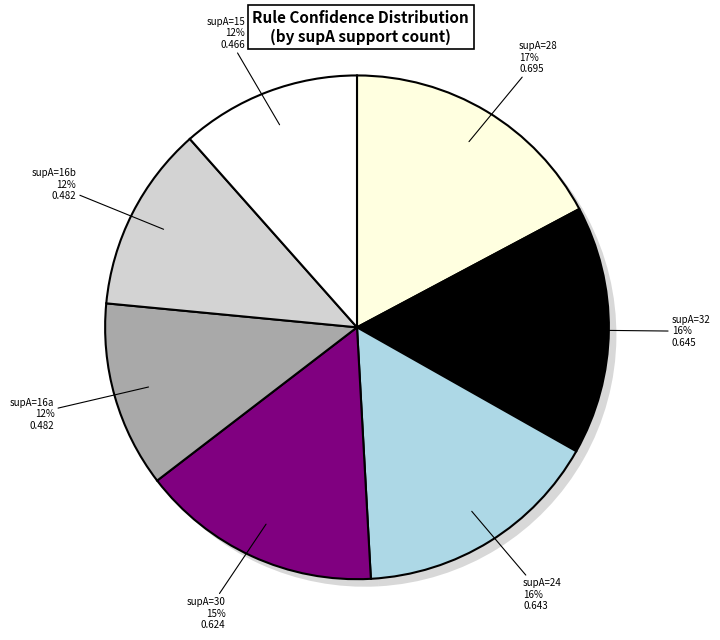

To the nearest percent, what portion does 30 represent?

15%